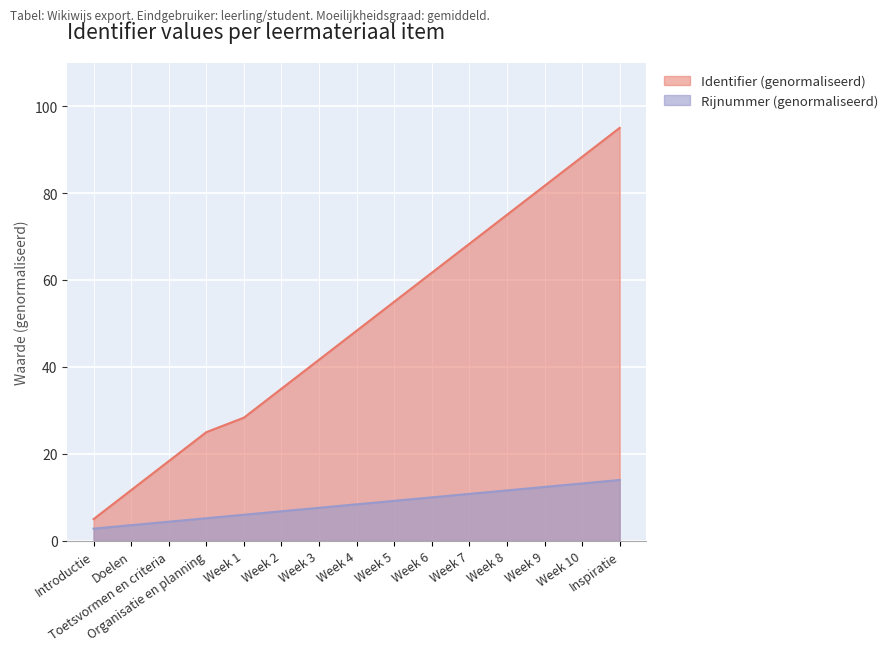

What is the difference between the second highest and minimum values in the Identifier series?

83.3